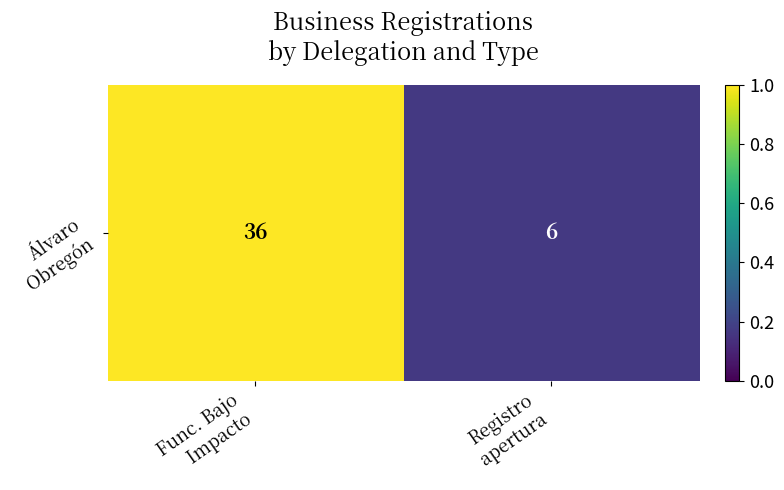

Rank the categories by value from lowest to highest.

Registro
apertura, Func. Bajo
Impacto